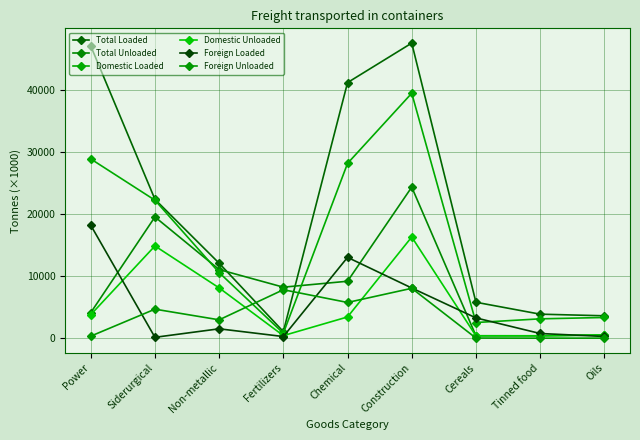

What is the label of the 7th point from the left?

Cereals